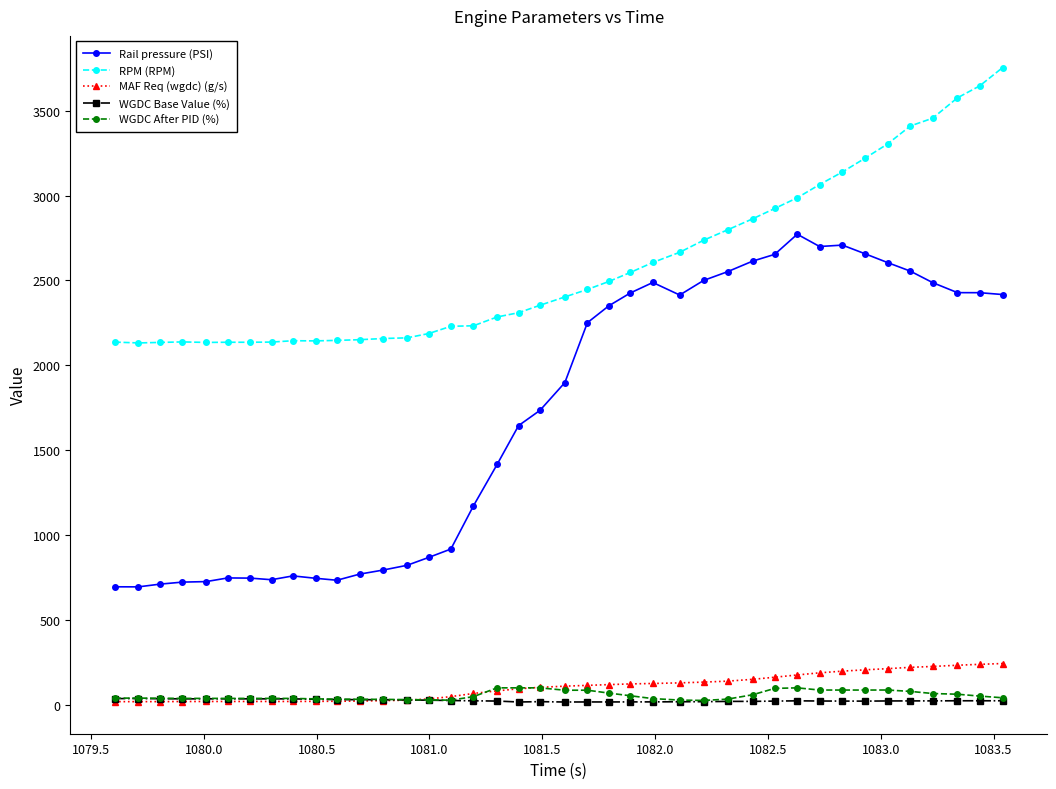

What is the maximum value shown in the chart?

3754.0